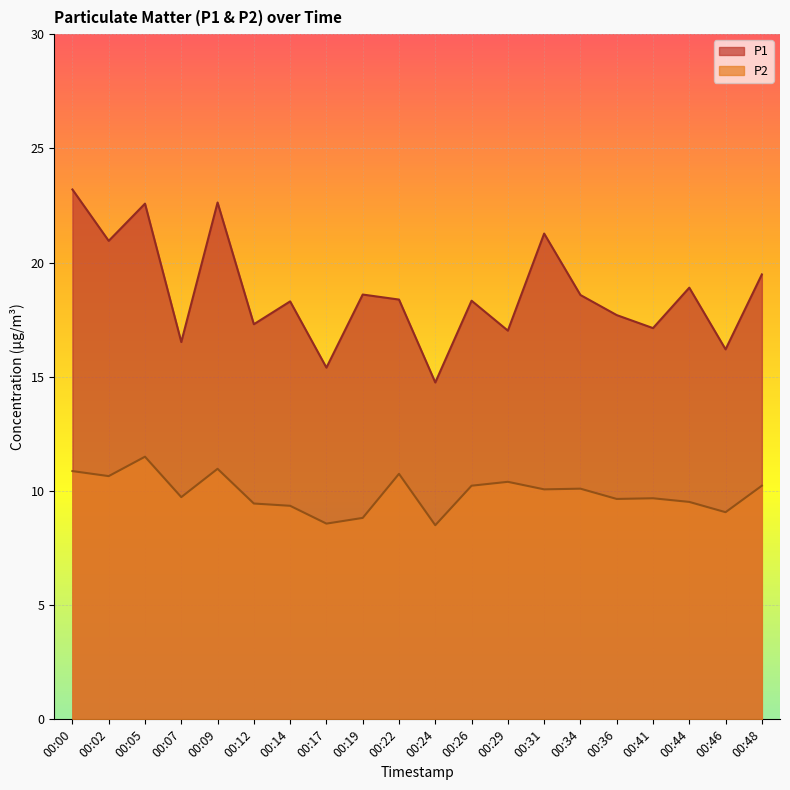

At how many categories does at least one series exceed 13?

20